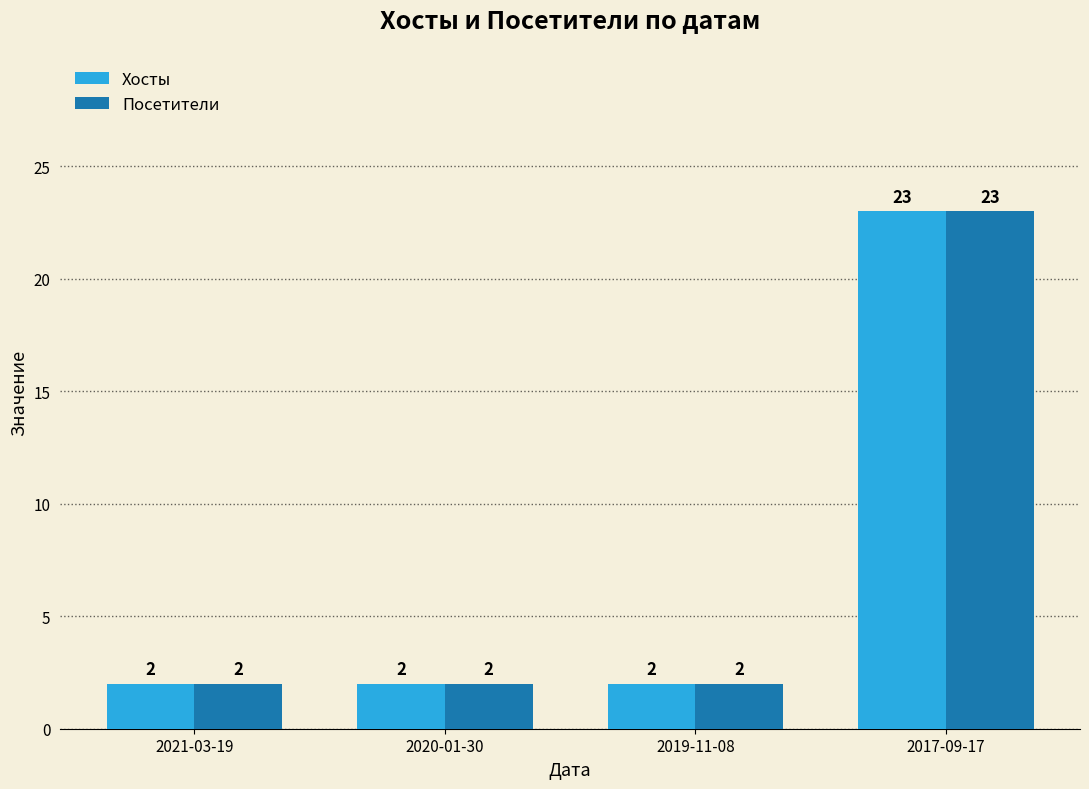

How many bars are there in each group?

2